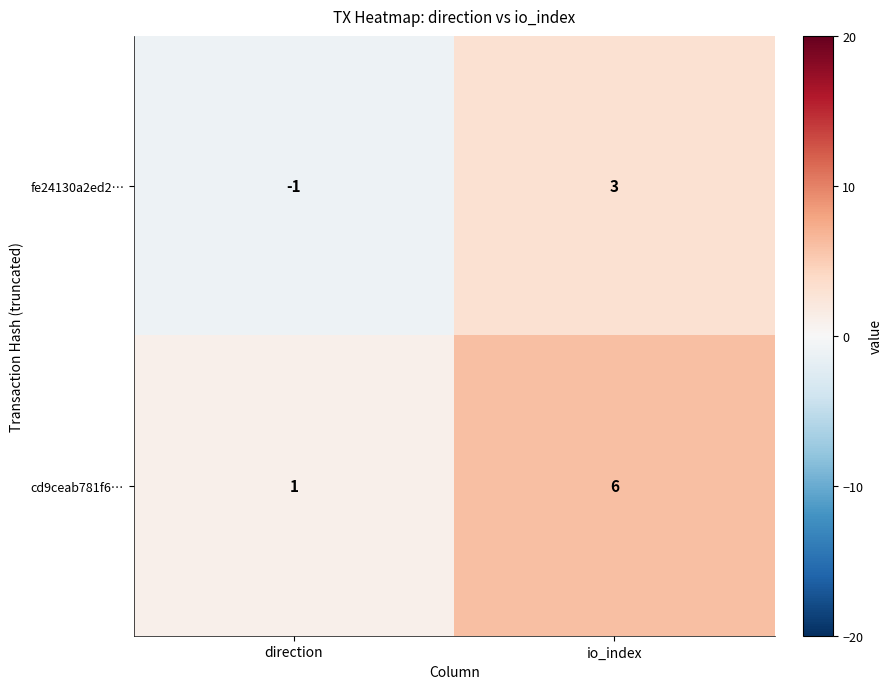

What value does the fe24130a2ed2… series have at io_index?

3